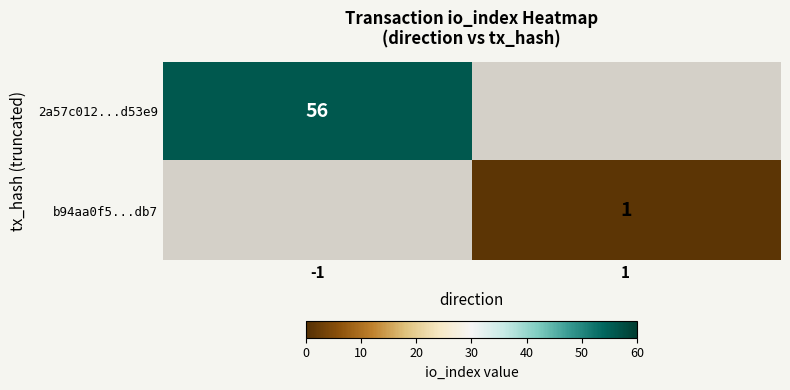

Count the number of categories in the chart.

2